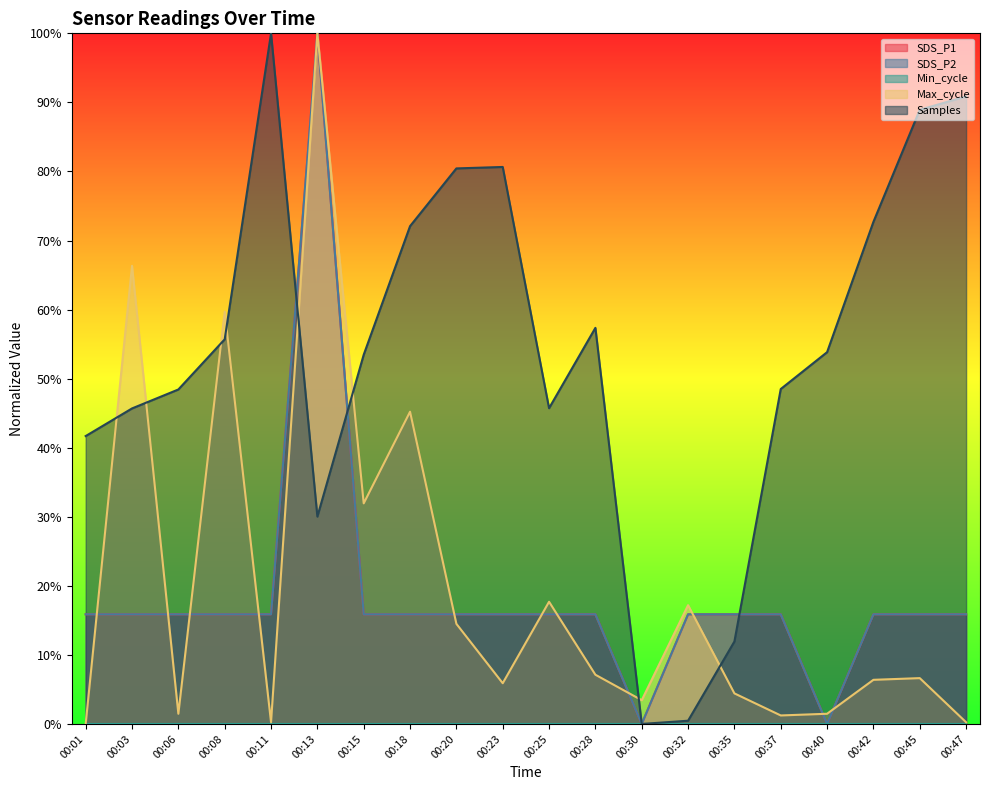

Reading right to left, extract all data points from this chart.

SDS_P1: 00:47=15.9	00:45=15.9	00:42=15.9	00:40=0.0	00:37=15.9	00:35=15.9	00:32=15.9	00:30=0.0	00:28=15.9	00:25=15.9	00:23=15.9	00:20=15.9	00:18=15.9	00:15=15.9	00:13=100.0	00:11=15.9	00:08=15.9	00:06=15.9	00:03=15.9	00:01=15.9
SDS_P2: 00:47=15.9	00:45=15.9	00:42=15.9	00:40=0.0	00:37=15.9	00:35=15.9	00:32=15.9	00:30=0.0	00:28=15.9	00:25=15.9	00:23=15.9	00:20=15.9	00:18=15.9	00:15=15.9	00:13=100.0	00:11=15.9	00:08=15.9	00:06=15.9	00:03=15.9	00:01=15.9
Max_cycle: 00:47=0.2	00:45=6.6	00:42=6.4	00:40=1.5	00:37=1.2	00:35=4.4	00:32=17.2	00:30=3.4	00:28=7.1	00:25=17.7	00:23=5.9	00:20=14.5	00:18=45.2	00:15=31.9	00:13=100.0	00:11=0.2	00:08=59.7	00:06=1.5	00:03=66.3	00:01=0.0
Samples: 00:47=90.9	00:45=88.9	00:42=72.7	00:40=53.8	00:37=48.5	00:35=11.9	00:32=0.5	00:30=0.0	00:28=57.4	00:25=45.7	00:23=80.7	00:20=80.4	00:18=72.1	00:15=53.5	00:13=30.0	00:11=100.0	00:08=55.7	00:06=48.4	00:03=45.7	00:01=41.7